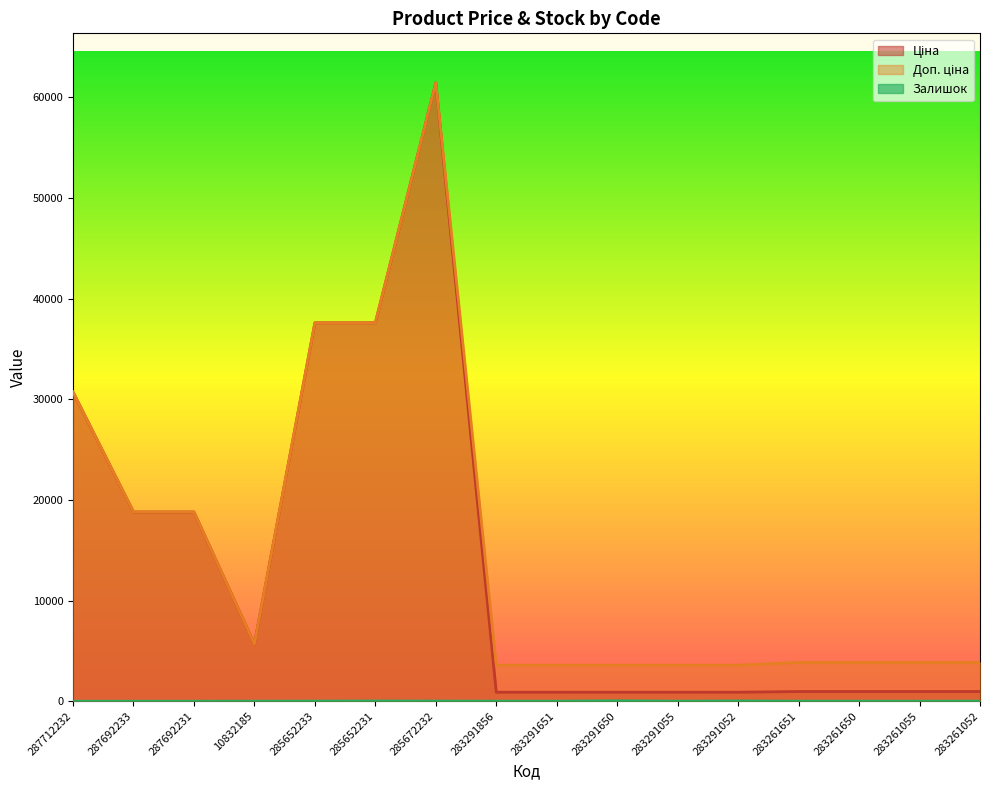

What is the approximate value of Залишок at 285652233?

13.0